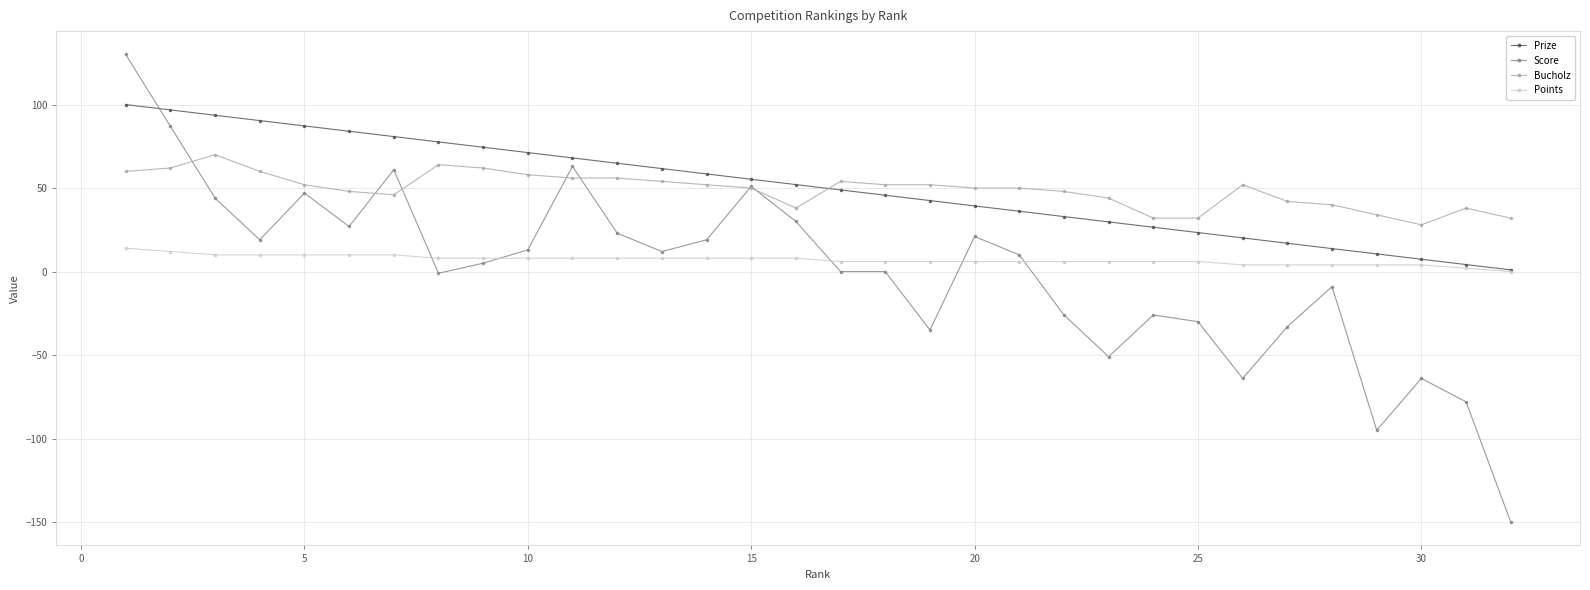

Which series has the widest spread of values?

Score